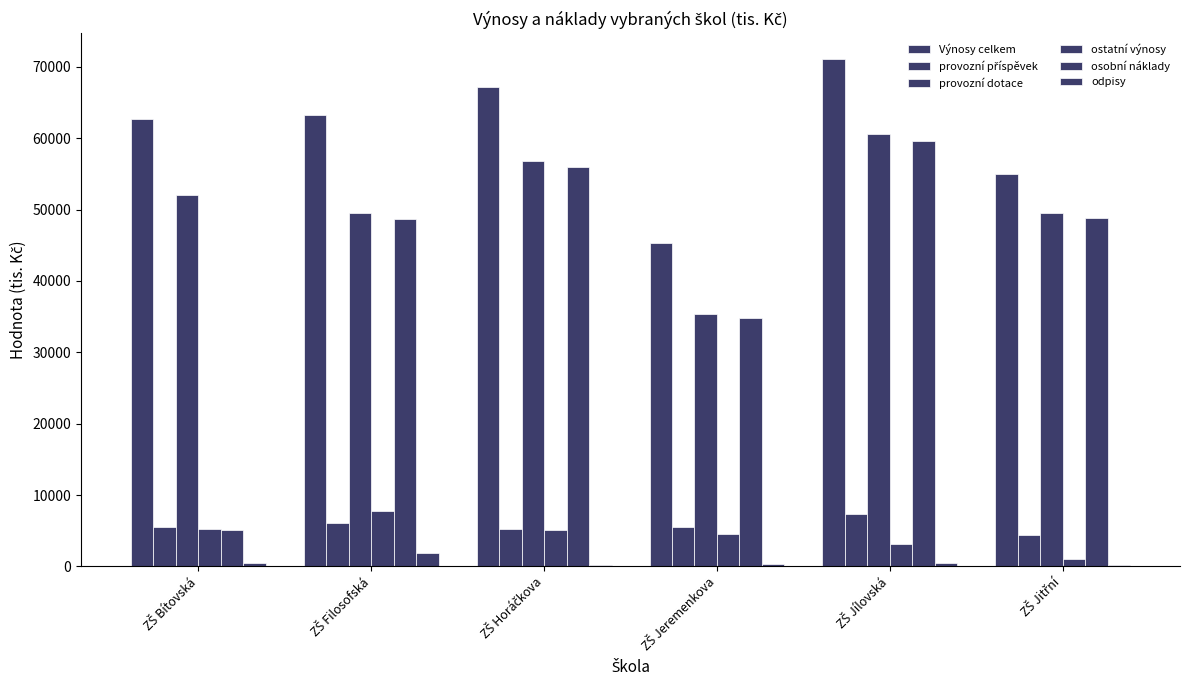

What is the value of the ostatní výnosy bar at the 4th from the left?

4520.0